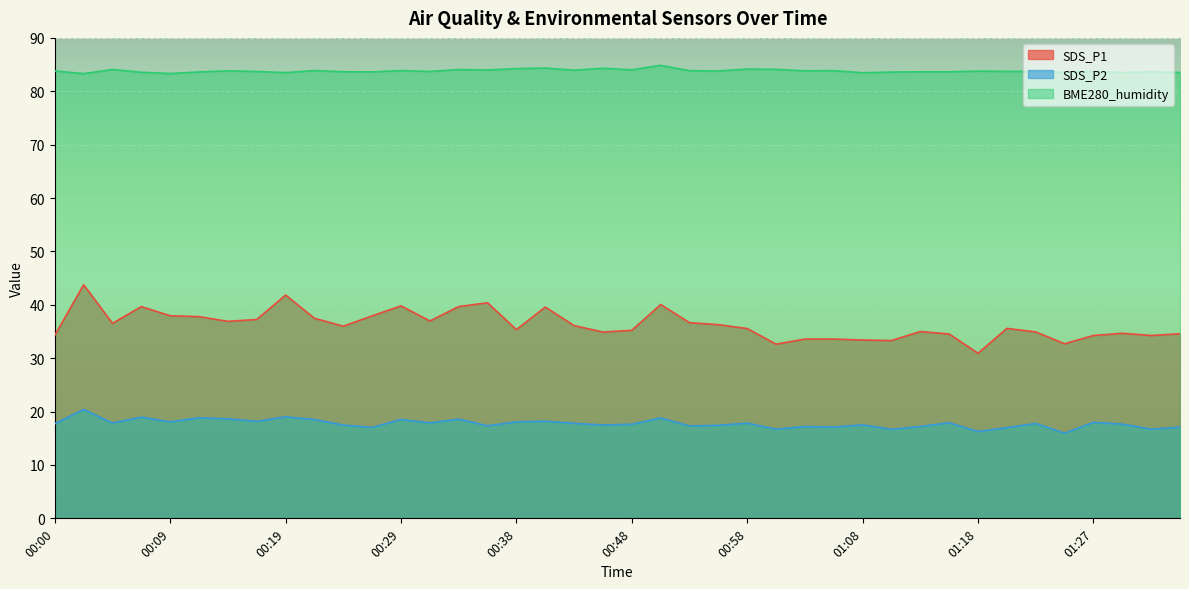

At which category is the sum across all series the highest?

00:02